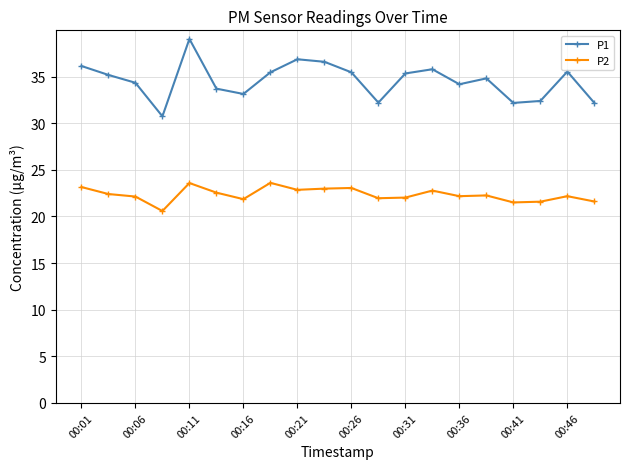

List the series in order of their peak value, lowest first.

P2, P1